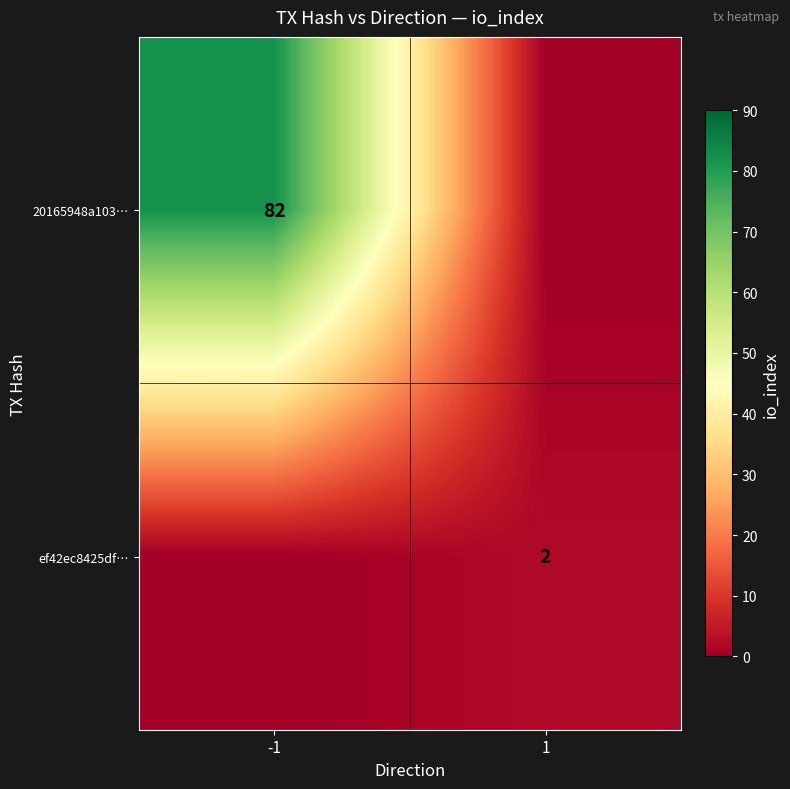

Is it true that 20165948a103… equals 82 at -1?

True